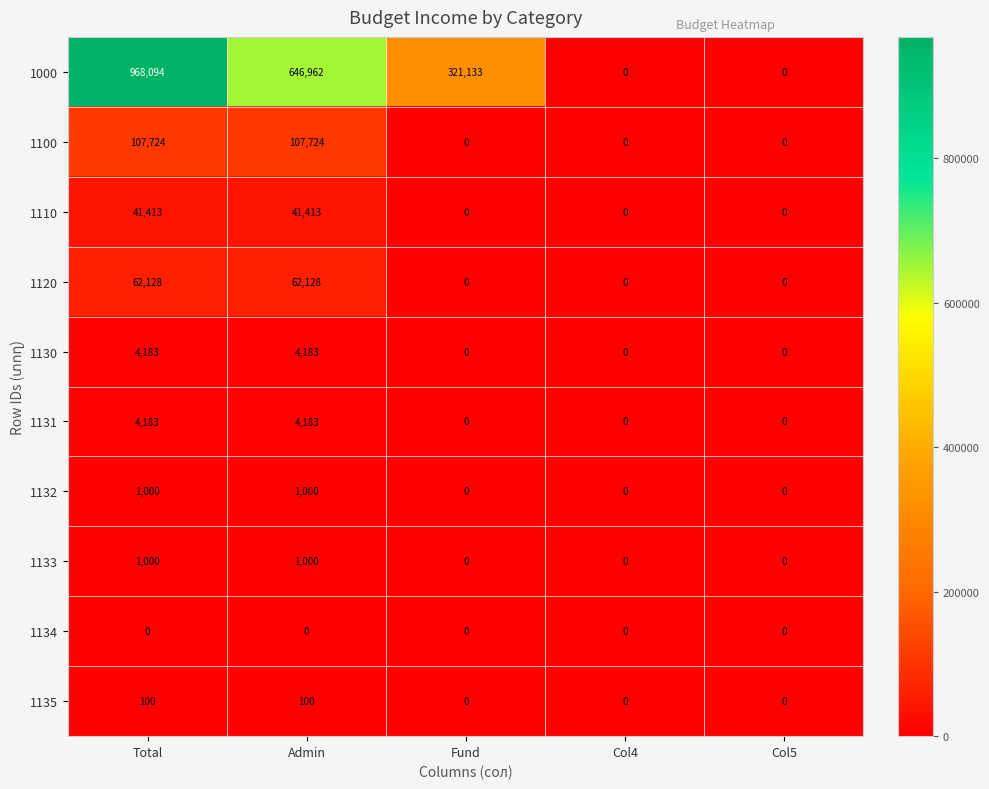

At which category is the sum across all series the highest?

Total